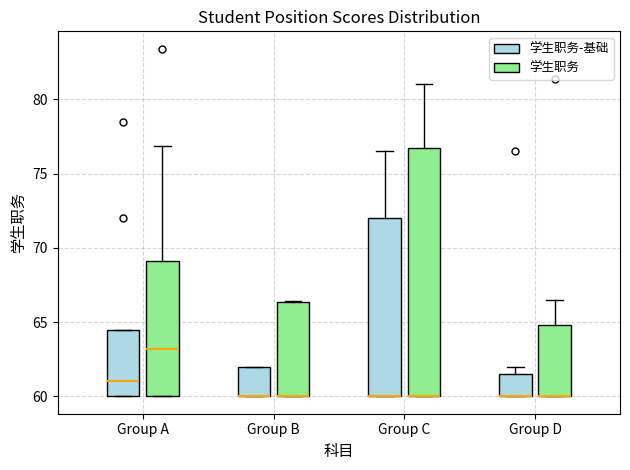

Where does the upper whisker of the box for Group C (学生职务-基础) end on the y-axis? The values are not printed on the chart, so give them approximately, as read against the axis.

76.5